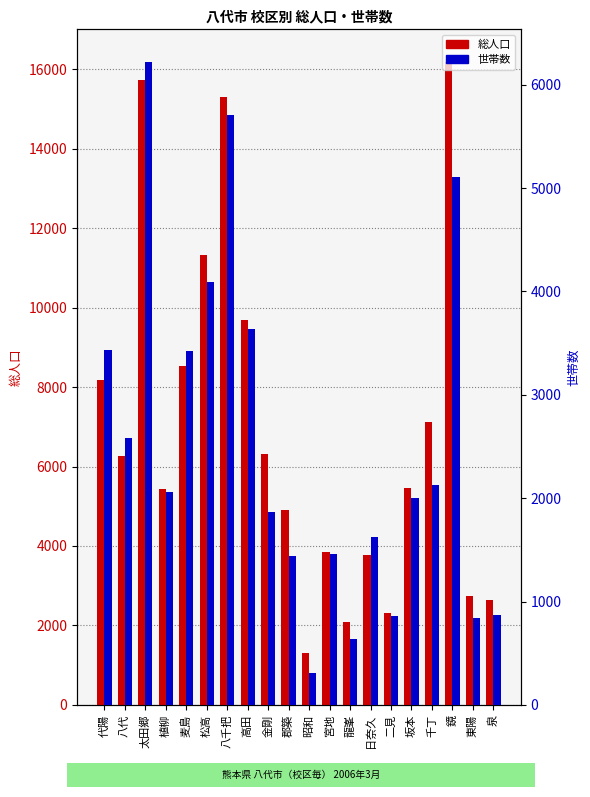

Reading left to right, transcribe all the data shown in this chart.

総人口: 8179	6258	15736	5428	8538	11317	15308	9691	6306	4896	1305	3847	2091	3764	2319	5461	7132	16196	2736	2637
世帯数: 3431	2581	6225	2063	3422	4090	5709	3636	1871	1442	313	1457	640	1625	856	2005	2125	5104	837	871